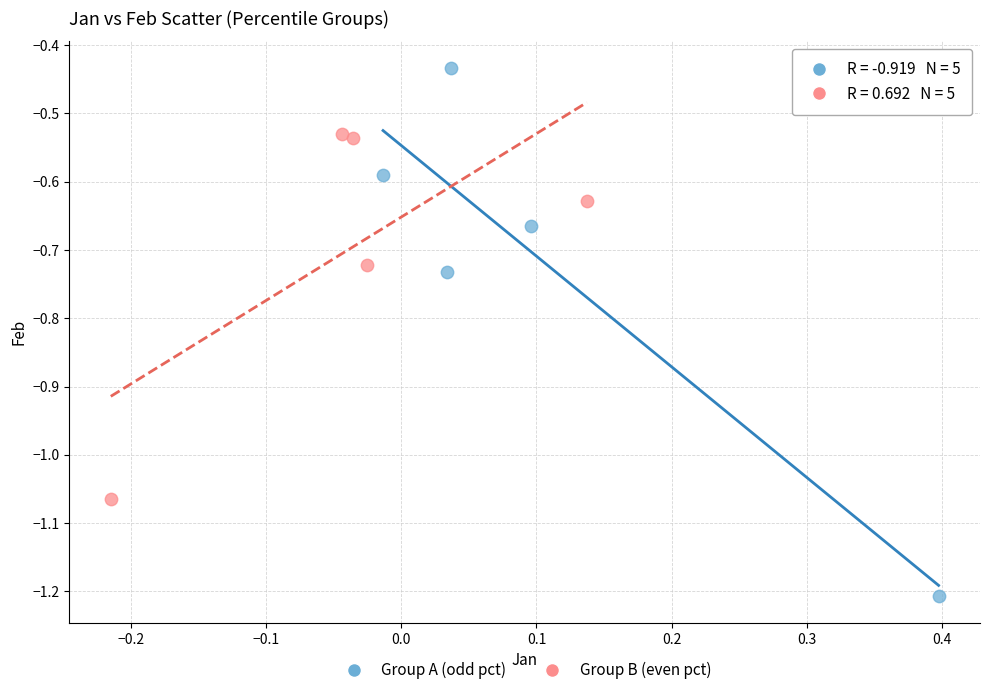

Which series has the largest Y range (max minus min)?

Group A (odd pct)